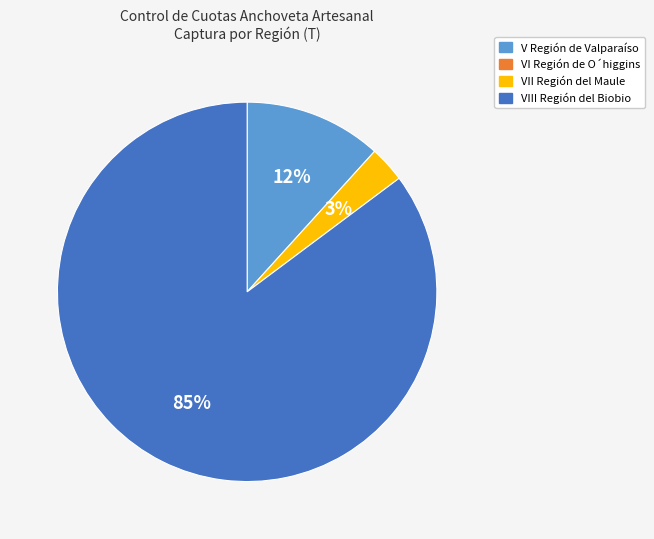

To the nearest percent, what is the difference between the largest and smallest slice percentages?

82%